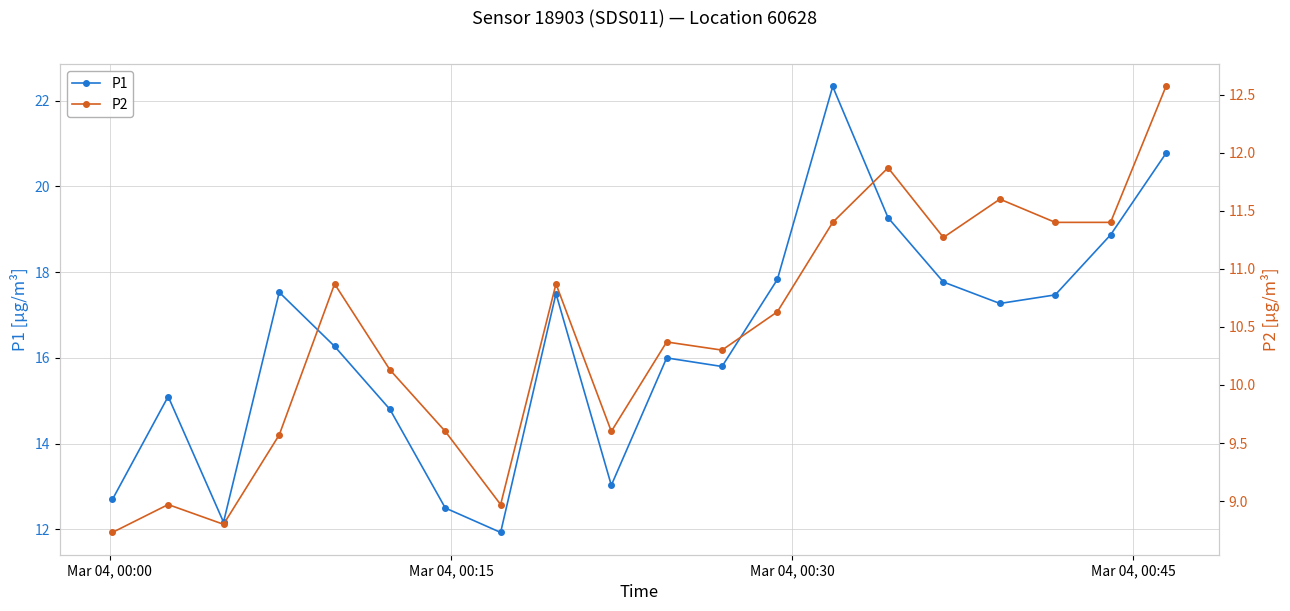

Which series has the largest total across all categories?

P1